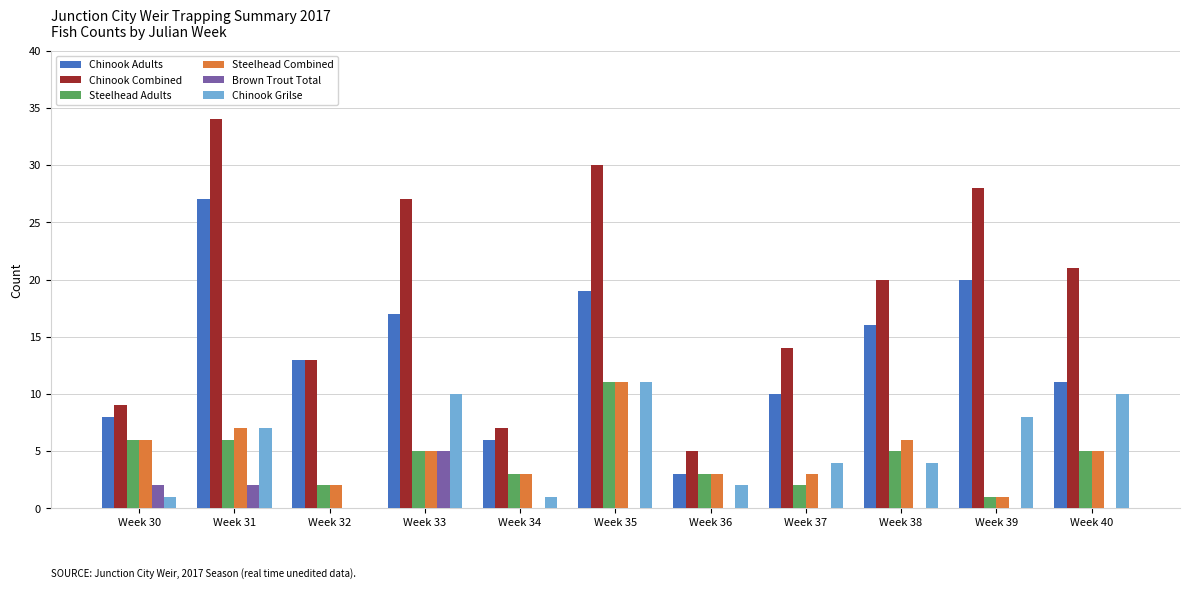

What is the sum of the Chinook Adults values at Week 38 and Week 35?

35